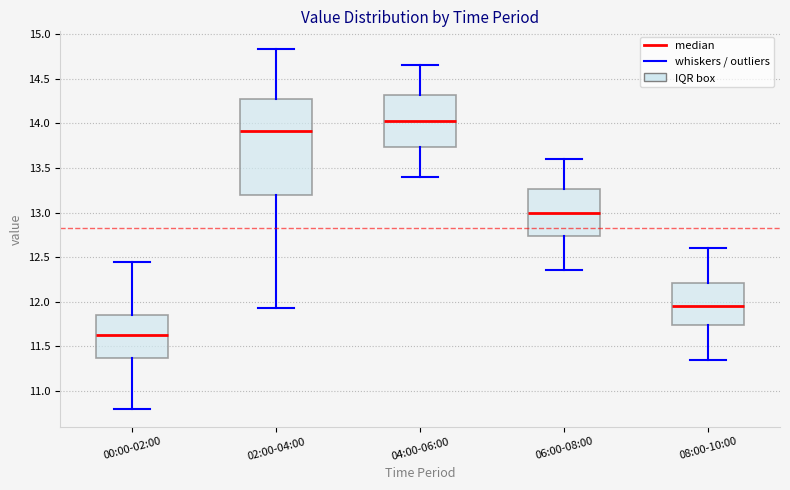

Reading left to right, transcribe this box plot: for each box, give where its median line is, the range the box spans, and where its two whiskers end, as read against the y-axis. The values are not printed on the chart, so give them approximately, as read against the axis.

00:00-02:00: median 11.65, box 11.35 to 11.85, whiskers 10.80 to 12.45
02:00-04:00: median 13.90, box 13.20 to 14.30, whiskers 11.95 to 14.85
04:00-06:00: median 14.05, box 13.75 to 14.30, whiskers 13.40 to 14.65
06:00-08:00: median 13.00, box 12.75 to 13.25, whiskers 12.35 to 13.60
08:00-10:00: median 11.95, box 11.75 to 12.20, whiskers 11.35 to 12.60